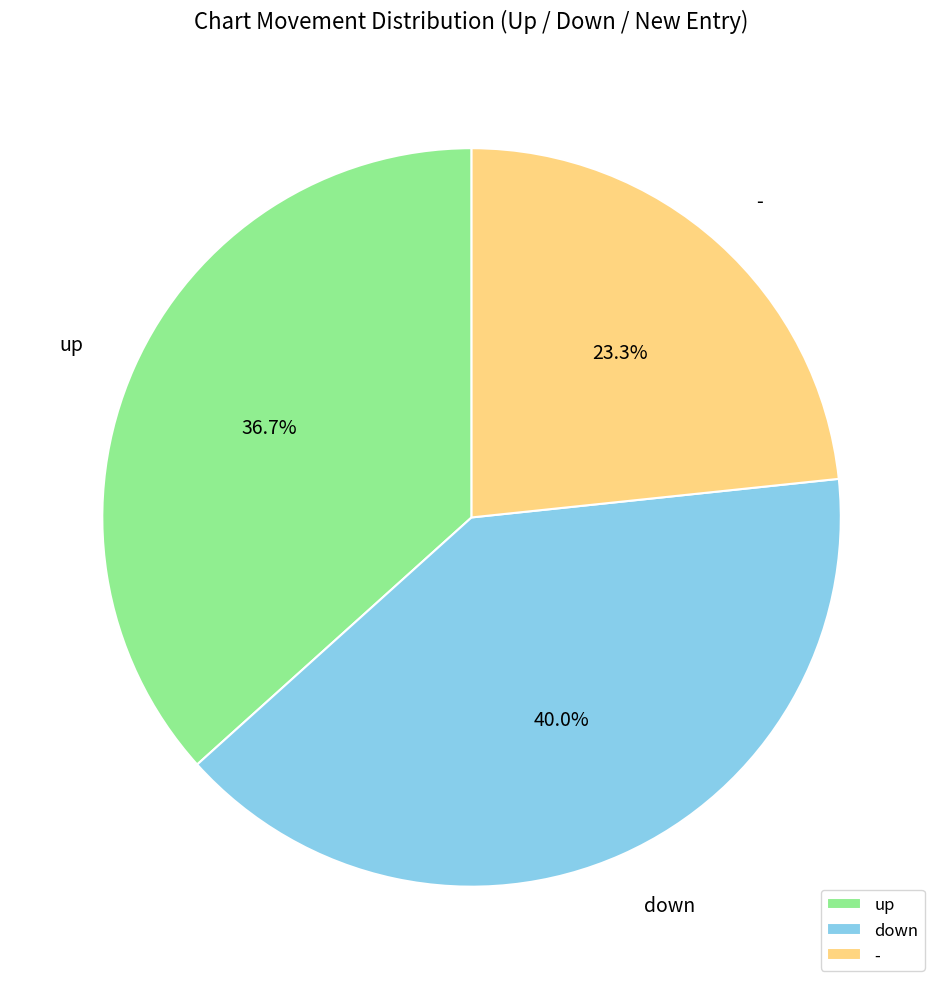

Is it true that down is 40% of the pie?

True